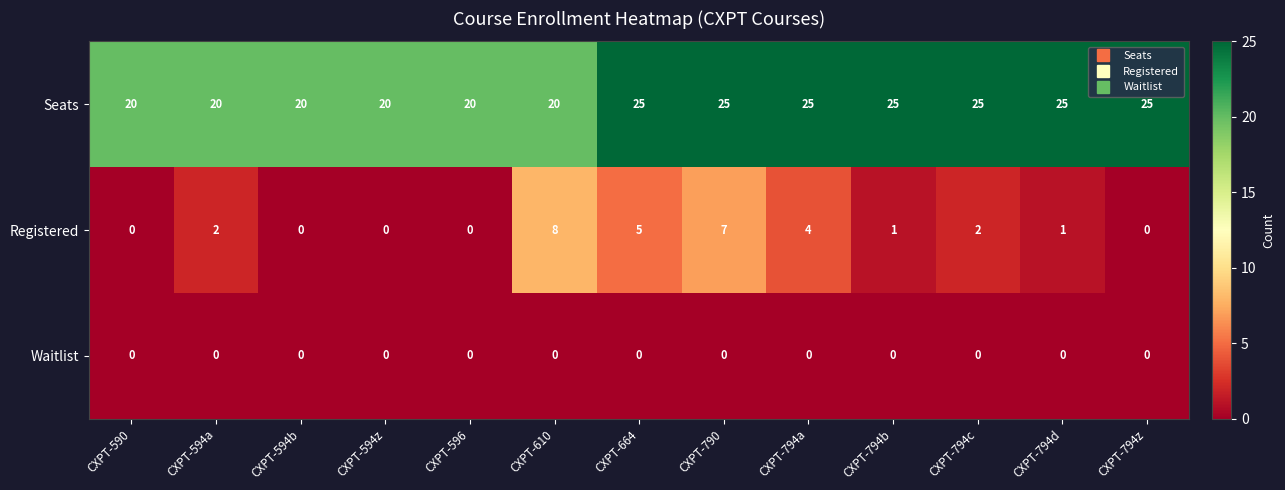

Is the value of Waitlist at CXPT-590 greater than the value of Seats at CXPT-594z?

No